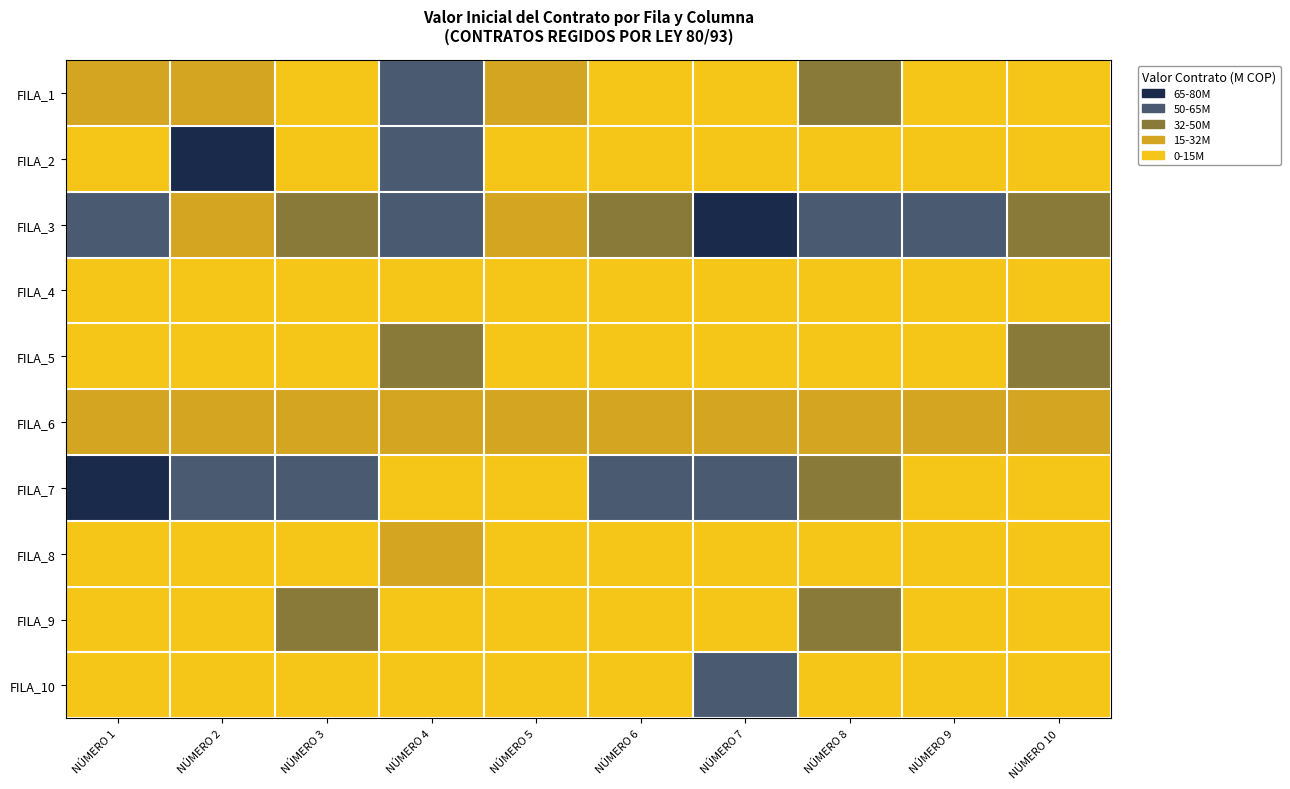

Reading left to right, what are all the values shown in this chart?

FILA_1: NÚMERO 1=30.9	NÚMERO 2=20.6	NÚMERO 3=14.4	NÚMERO 4=64.5	NÚMERO 5=30.9	NÚMERO 6=14.4	NÚMERO 7=14.4	NÚMERO 8=46.1	NÚMERO 9=14.4	NÚMERO 10=14.4
FILA_2: NÚMERO 1=14.4	NÚMERO 2=78.0	NÚMERO 3=14.4	NÚMERO 4=64.5	NÚMERO 5=14.4	NÚMERO 6=14.4	NÚMERO 7=14.4	NÚMERO 8=14.4	NÚMERO 9=14.4	NÚMERO 10=14.4
FILA_3: NÚMERO 1=64.5	NÚMERO 2=30.9	NÚMERO 3=46.1	NÚMERO 4=58.0	NÚMERO 5=30.9	NÚMERO 6=46.1	NÚMERO 7=78.0	NÚMERO 8=64.5	NÚMERO 9=64.5	NÚMERO 10=38.0
FILA_4: NÚMERO 1=14.4	NÚMERO 2=14.4	NÚMERO 3=14.4	NÚMERO 4=14.4	NÚMERO 5=14.4	NÚMERO 6=14.4	NÚMERO 7=14.4	NÚMERO 8=14.4	NÚMERO 9=14.4	NÚMERO 10=14.4
FILA_5: NÚMERO 1=14.4	NÚMERO 2=14.4	NÚMERO 3=14.4	NÚMERO 4=46.1	NÚMERO 5=14.4	NÚMERO 6=14.4	NÚMERO 7=14.4	NÚMERO 8=14.4	NÚMERO 9=14.4	NÚMERO 10=46.1
FILA_6: NÚMERO 1=30.9	NÚMERO 2=30.9	NÚMERO 3=30.9	NÚMERO 4=30.9	NÚMERO 5=30.9	NÚMERO 6=30.9	NÚMERO 7=30.9	NÚMERO 8=30.9	NÚMERO 9=30.9	NÚMERO 10=30.9
FILA_7: NÚMERO 1=78.0	NÚMERO 2=64.5	NÚMERO 3=58.0	NÚMERO 4=14.4	NÚMERO 5=14.4	NÚMERO 6=64.5	NÚMERO 7=64.5	NÚMERO 8=46.1	NÚMERO 9=14.4	NÚMERO 10=14.4
FILA_8: NÚMERO 1=14.4	NÚMERO 2=14.4	NÚMERO 3=14.4	NÚMERO 4=30.9	NÚMERO 5=14.4	NÚMERO 6=14.4	NÚMERO 7=14.4	NÚMERO 8=14.4	NÚMERO 9=14.4	NÚMERO 10=14.4
FILA_9: NÚMERO 1=14.4	NÚMERO 2=14.4	NÚMERO 3=46.1	NÚMERO 4=14.4	NÚMERO 5=14.4	NÚMERO 6=14.4	NÚMERO 7=14.4	NÚMERO 8=38.0	NÚMERO 9=14.4	NÚMERO 10=14.4
FILA_10: NÚMERO 1=14.4	NÚMERO 2=14.4	NÚMERO 3=14.4	NÚMERO 4=14.4	NÚMERO 5=14.4	NÚMERO 6=14.4	NÚMERO 7=64.5	NÚMERO 8=14.4	NÚMERO 9=14.4	NÚMERO 10=14.4